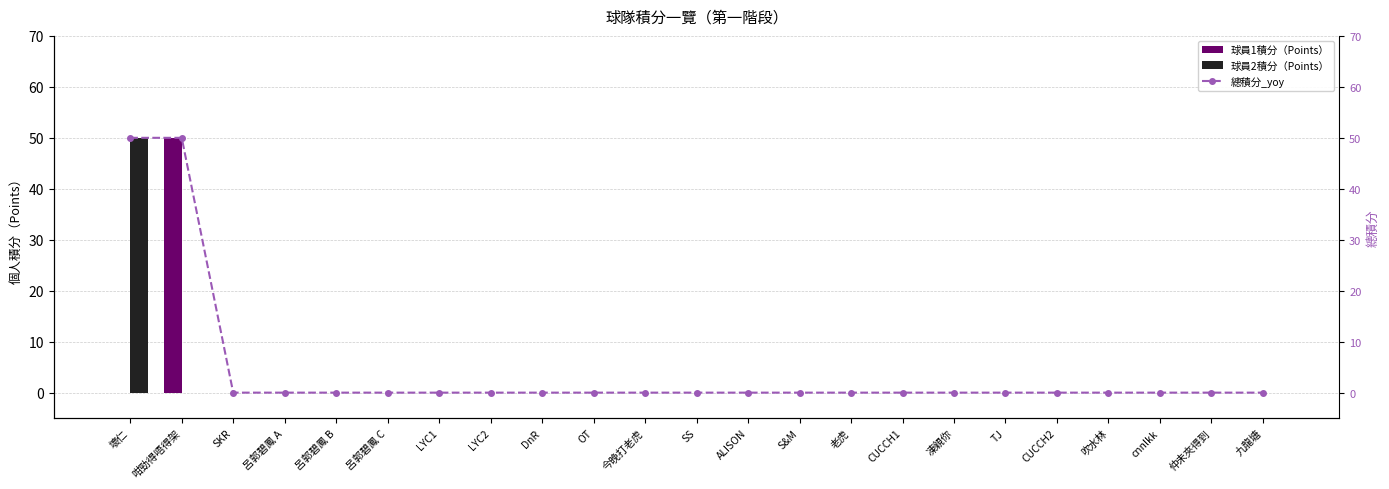

List the series in order of their peak value, lowest first.

球員1積分（Points）, 球員2積分（Points）, 總積分_yoy